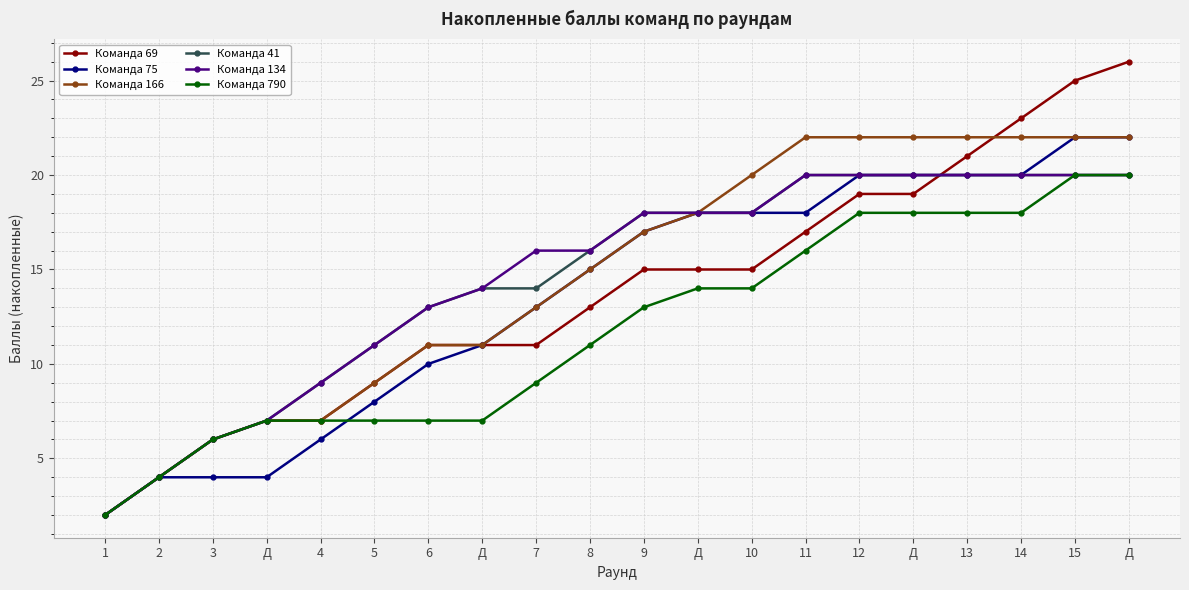

At which label is Команда 69 closest to 14?

8